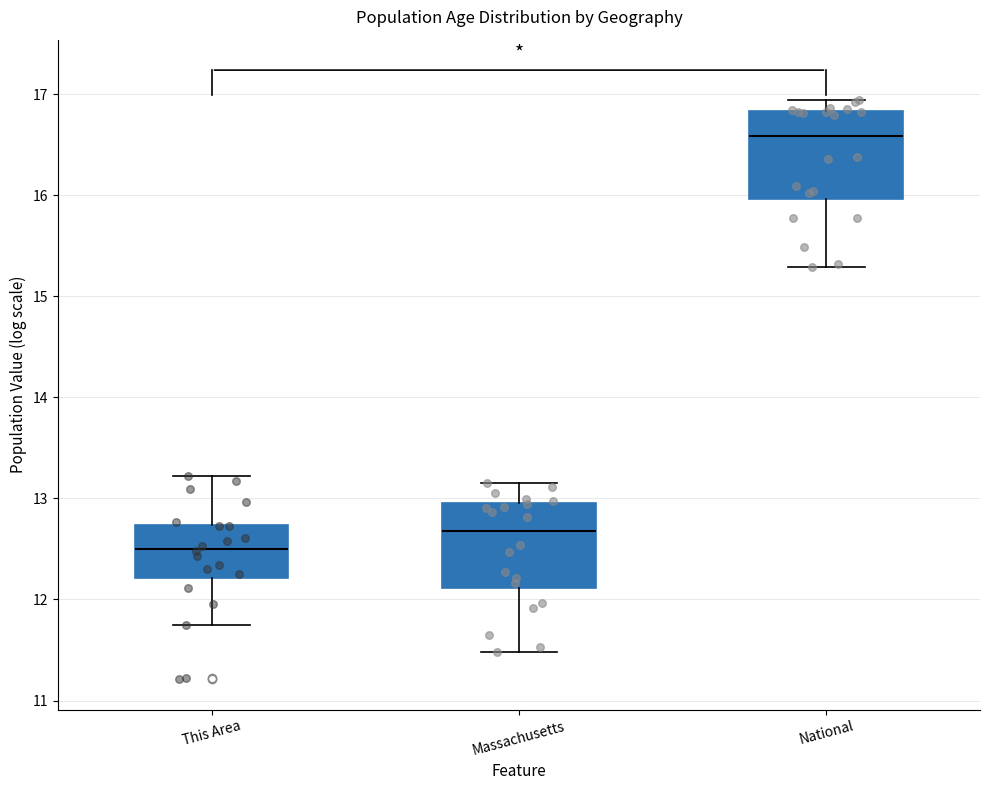

Reading left to right, read every box against the y-axis: the position of its median line, the range the box covers, and the ends of its whiskers. The values are not printed on the chart, so give them approximately, as read against the axis.

This Area: median 12.5, box 12.2 to 12.7, whiskers 11.7 to 13.2
Massachusetts: median 12.7, box 12.1 to 13.0, whiskers 11.5 to 13.2
National: median 16.6, box 16.0 to 16.8, whiskers 15.3 to 16.9